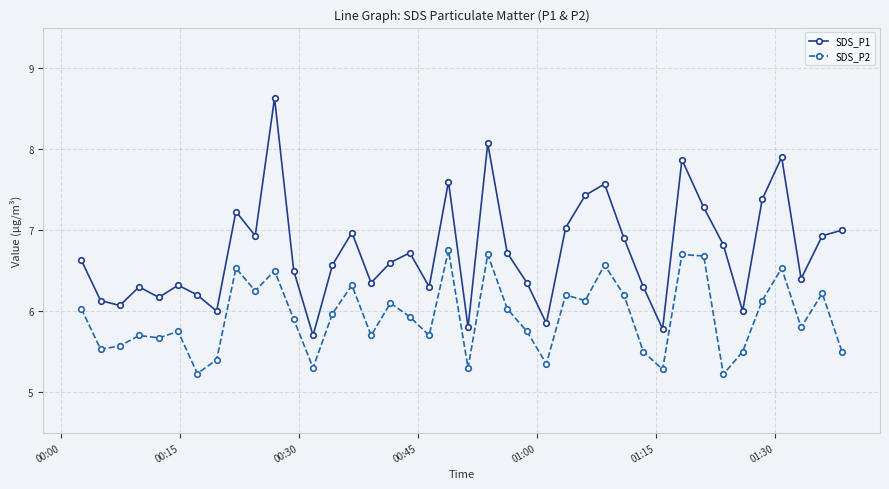

How many lines are shown in the chart?

2